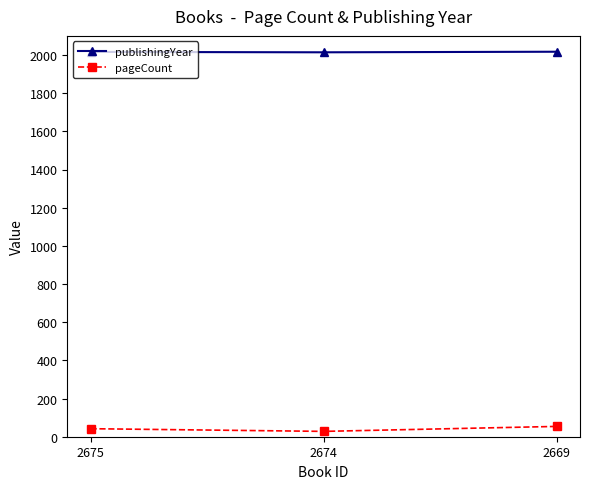

What is the approximate value of publishingYear at 2675?

2016